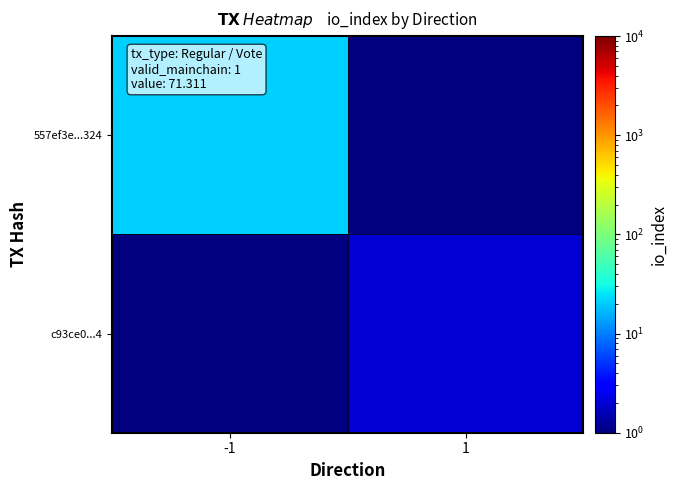

Rank the series by their average value, from lowest to highest.

557ef3e...324, c93ce0...4